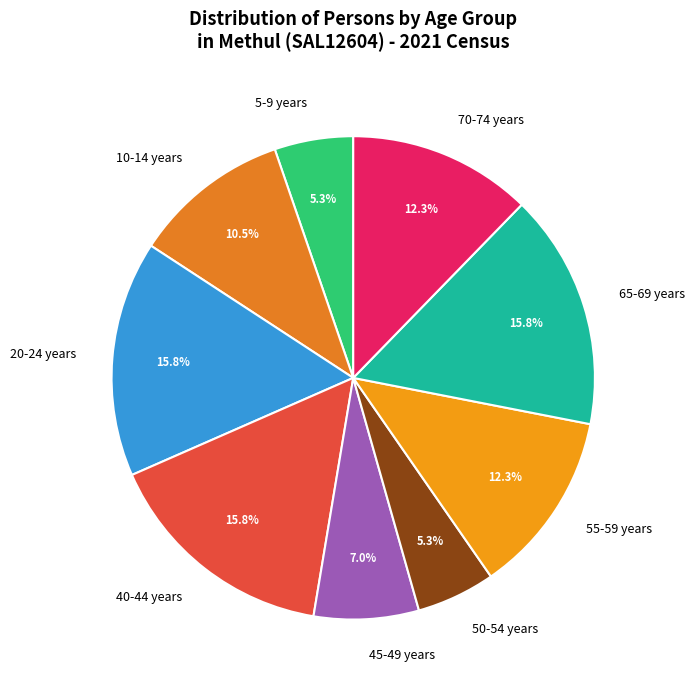

Between 20-24 years and 10-14 years, which is larger?

20-24 years